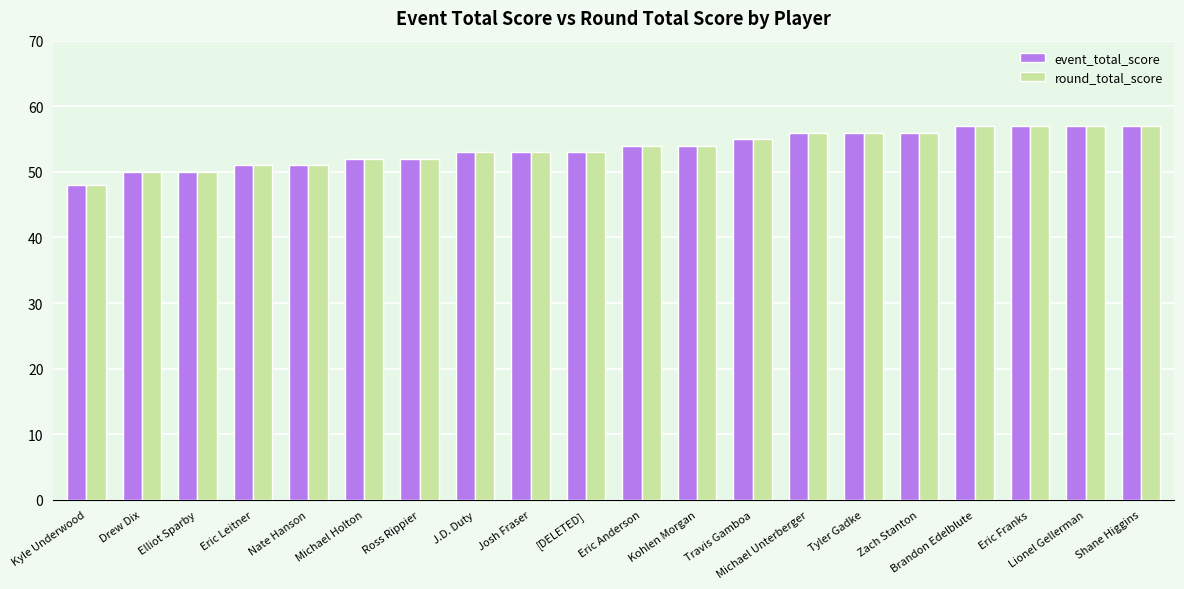

What is the minimum value shown in the chart?

48